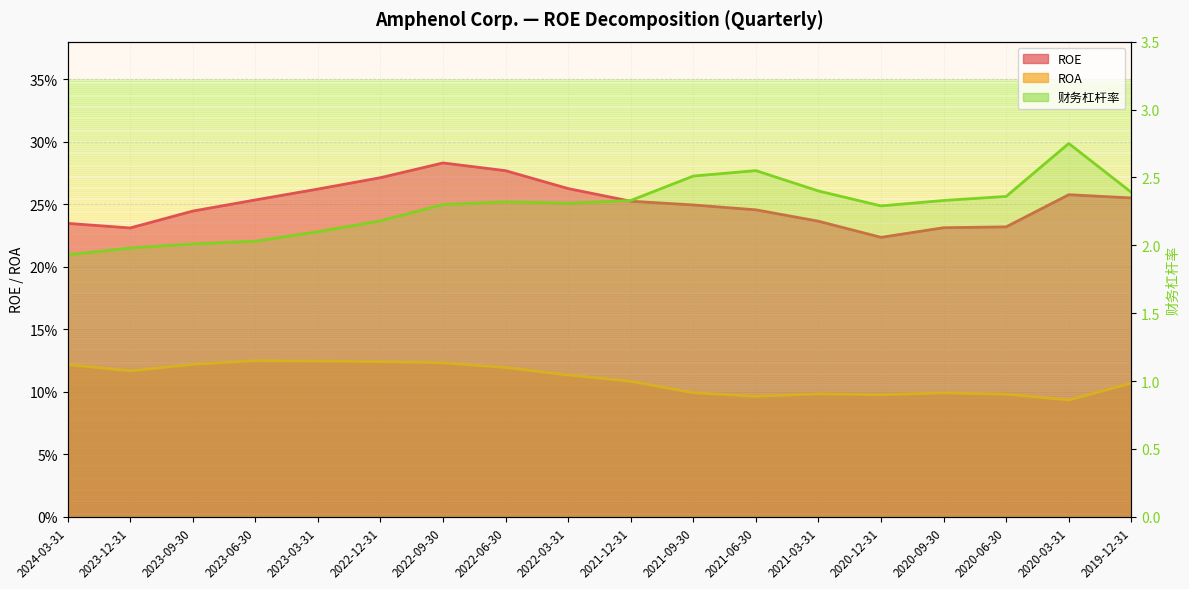

At how many categories does at least one series exceed 1?

18